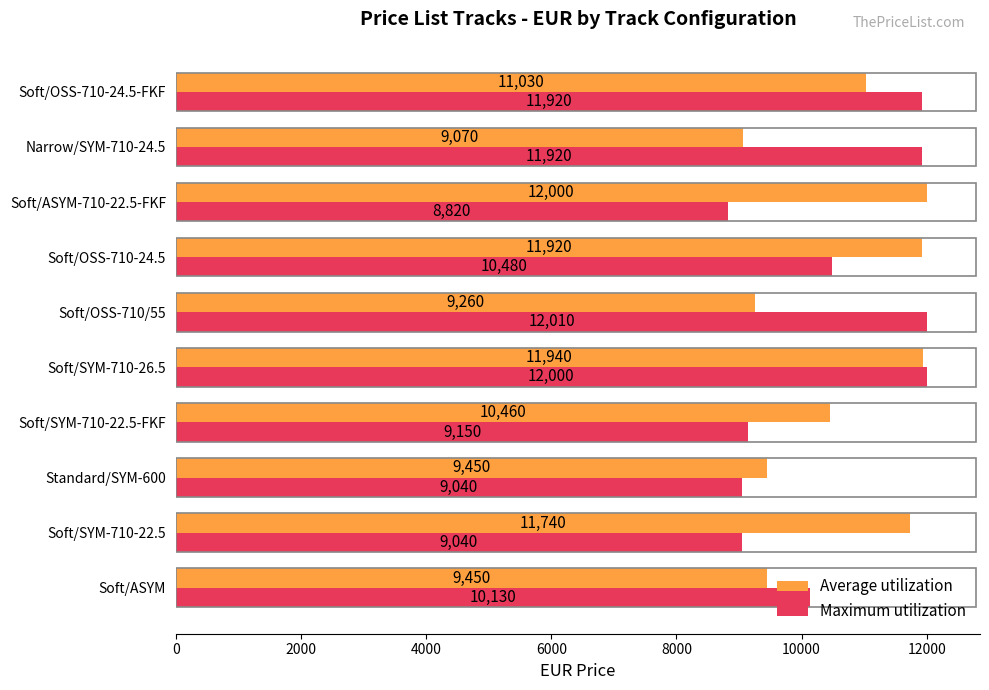

What is the difference between the highest and lowest values at Soft/SYM-710-22.5-FKF?

1310